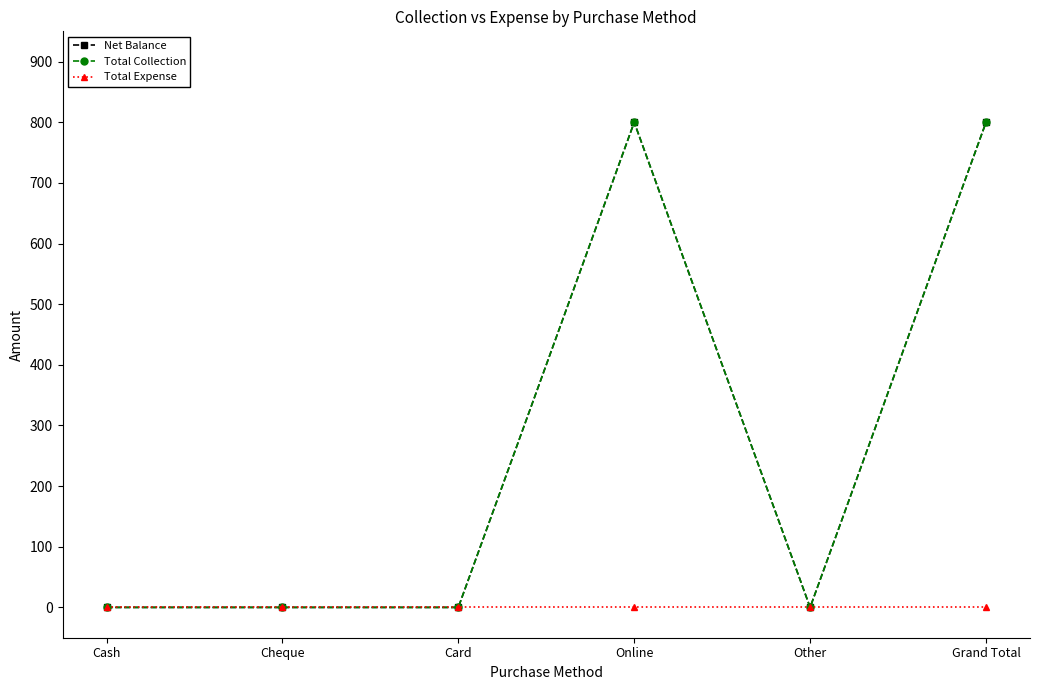

Which category has the highest value across all series?

Online